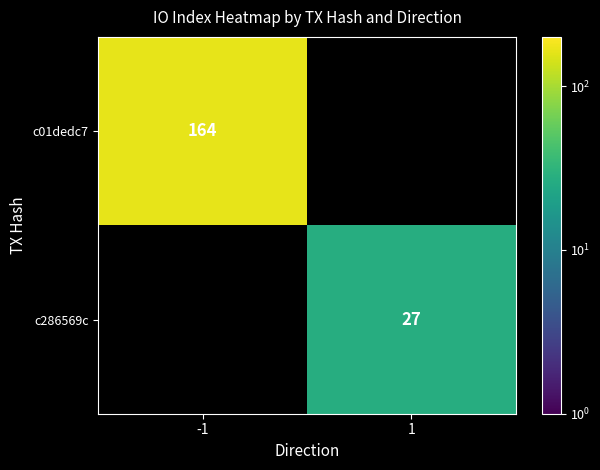

How many data points does each series have?

2